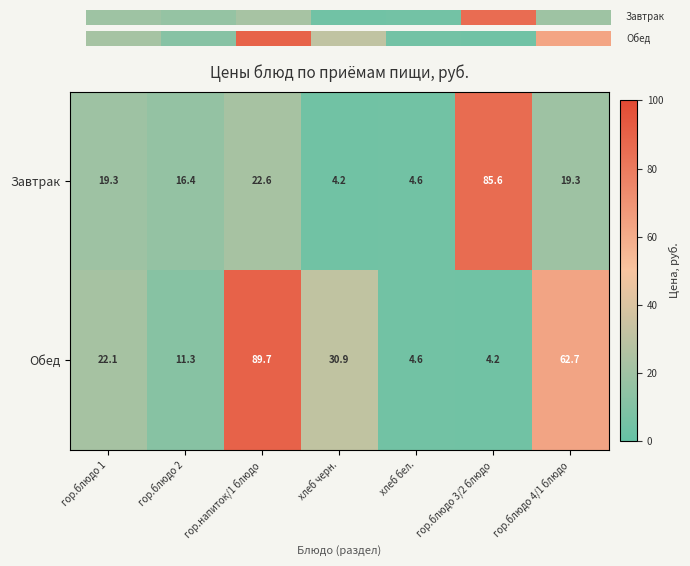

What is the highest value of the Завтрак series?

85.6